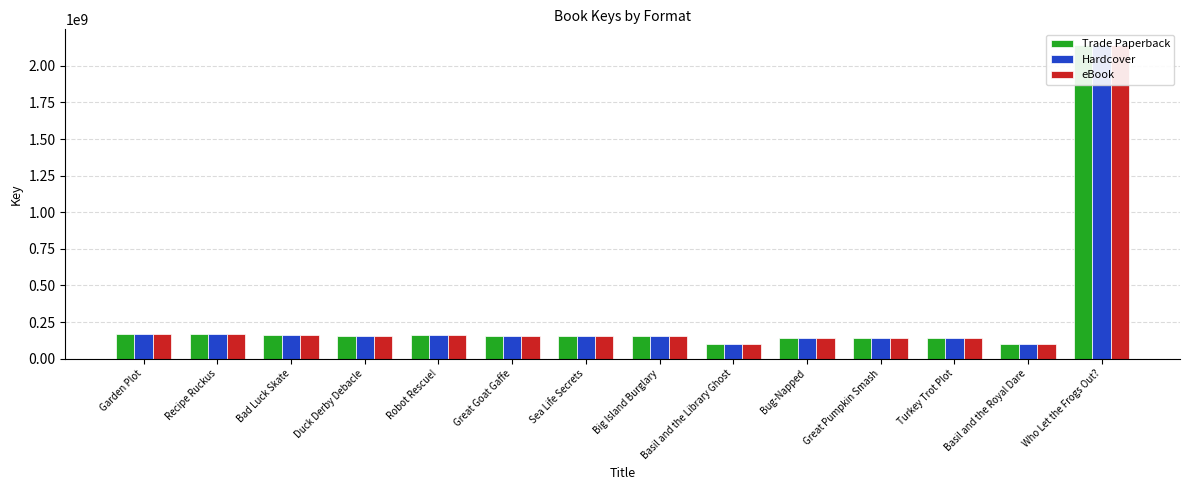

What are all the series names shown in the legend?

Trade Paperback, Hardcover, eBook